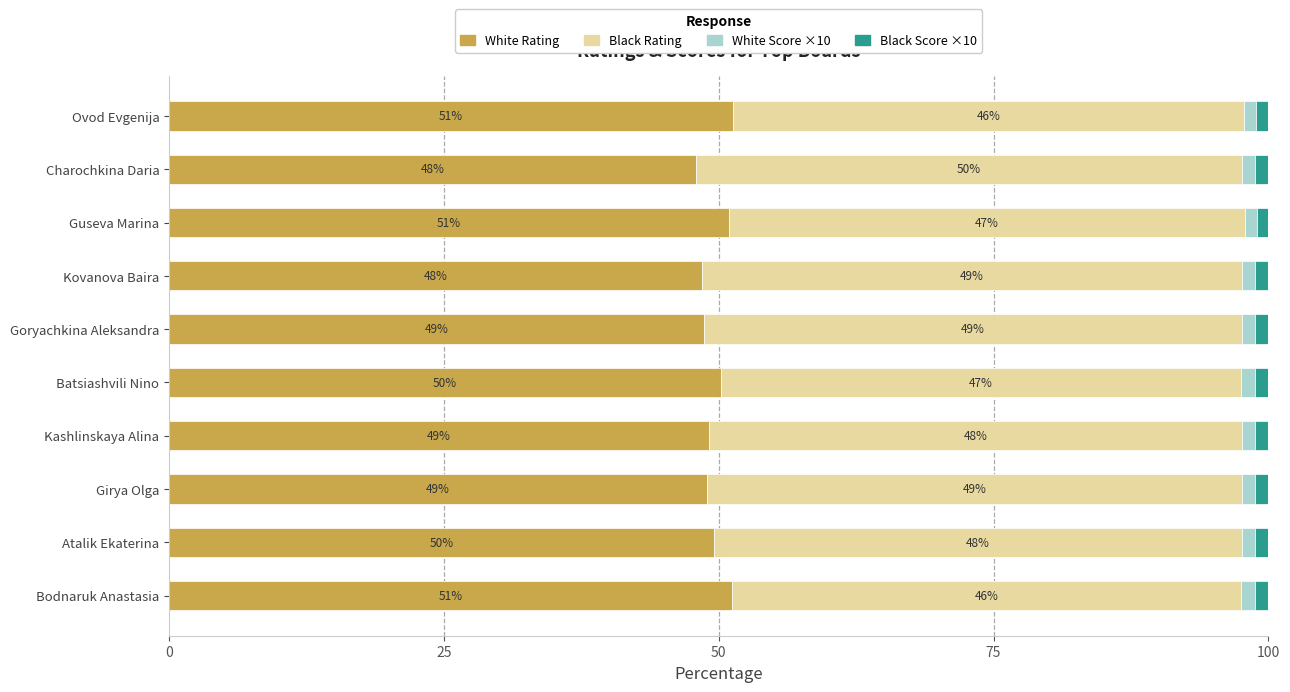

What is the difference between the maximum and second lowest values in the White Rating series?

2.9